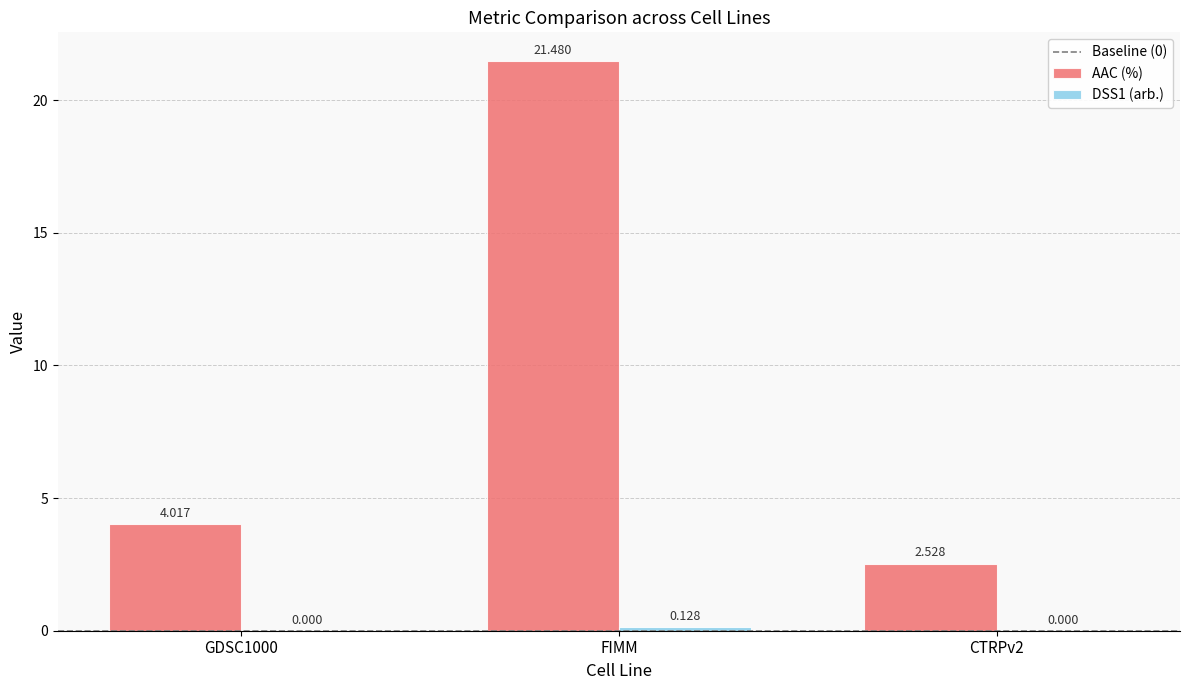

At which category is the sum across all series the highest?

FIMM